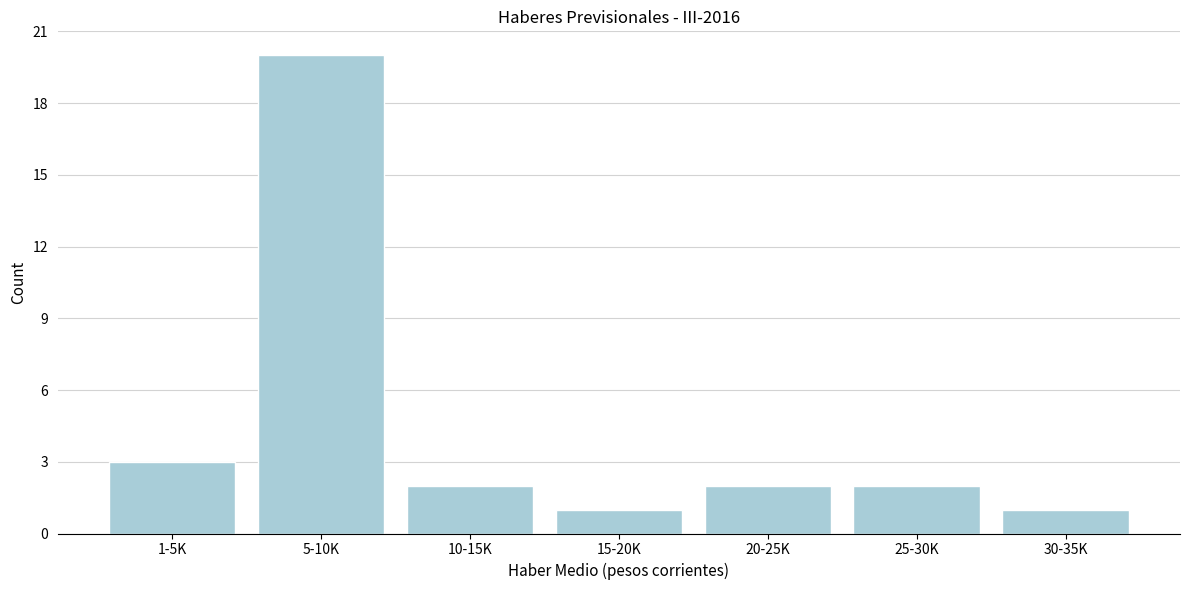

Reading left to right, transcribe all the data shown in this chart.

1-5K=3	5-10K=20	10-15K=2	15-20K=1	20-25K=2	25-30K=2	30-35K=1